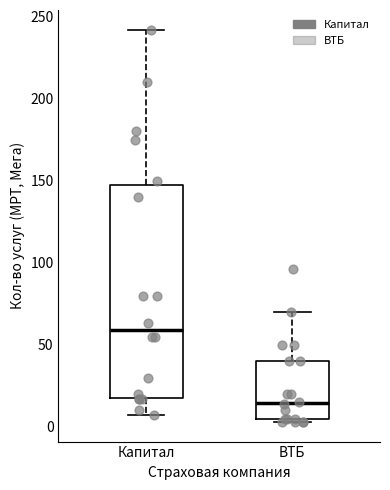

Where is the upper edge of the box for ВТБ on the y-axis? The values are not printed on the chart, so give them approximately, as read against the axis.

40